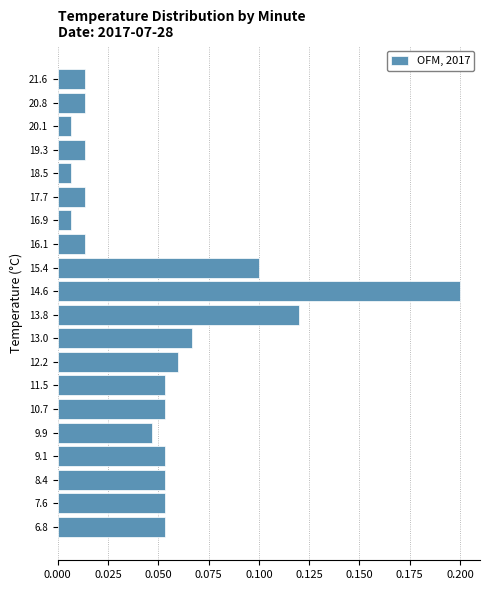

Over which range of the y-axis is the bar longest?

14.20 to 14.98